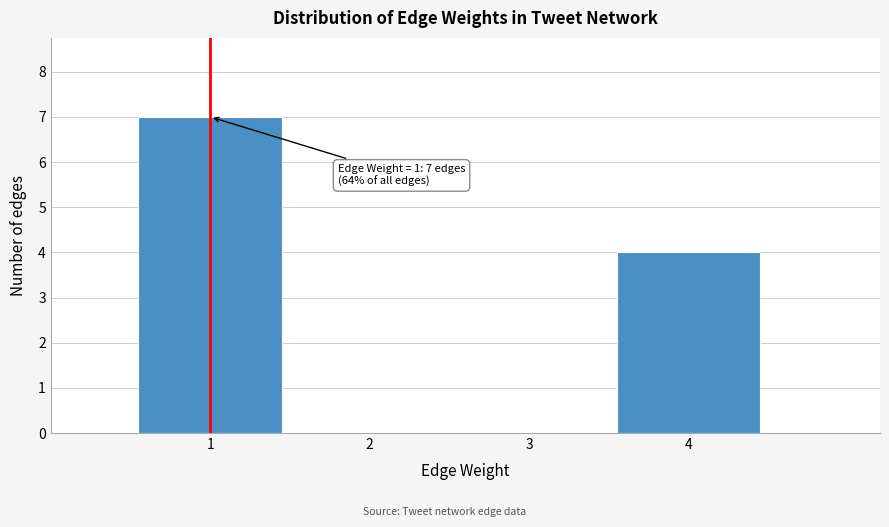

Over which range of the x-axis is the bar tallest?

0.5 to 1.5